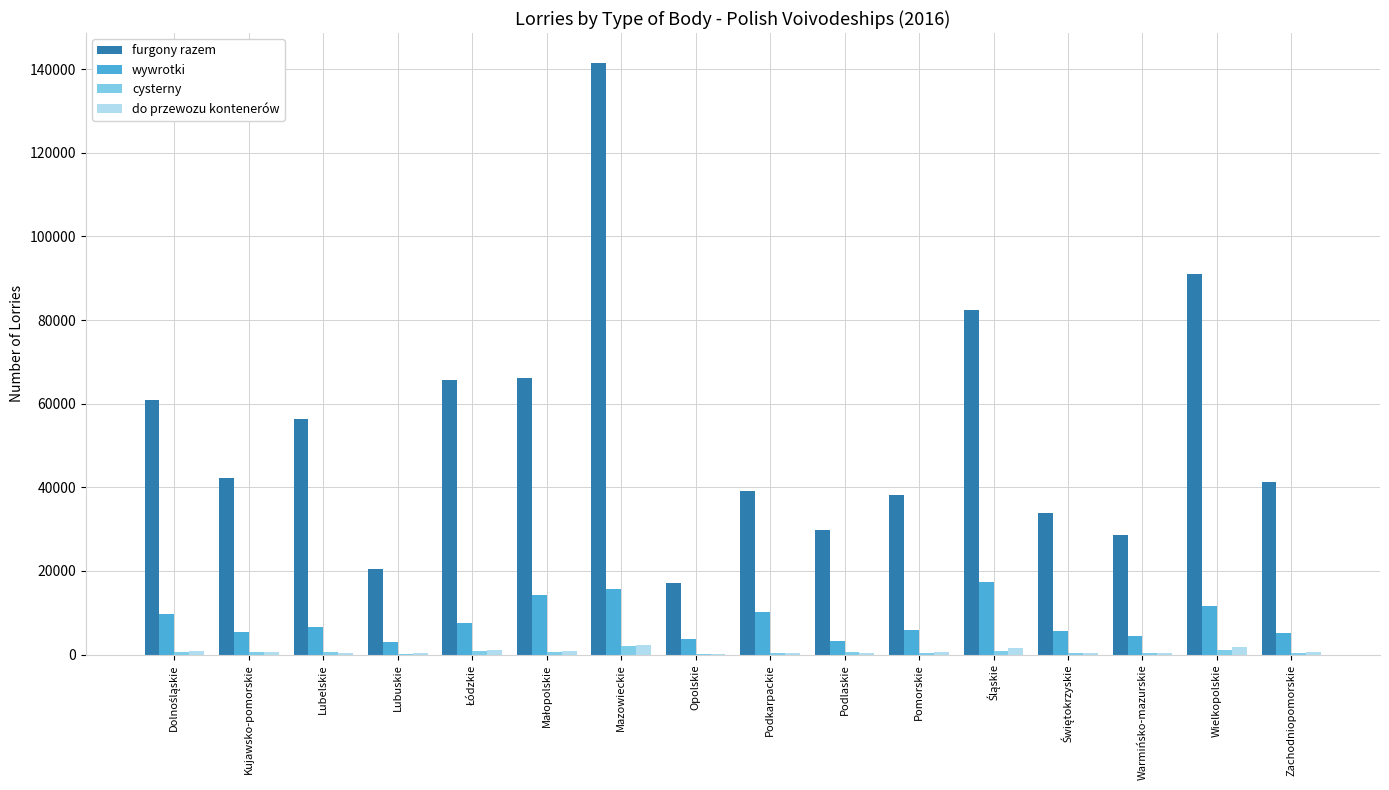

True or false: furgony razem has a value of 91057 at Wielkopolskie.

True